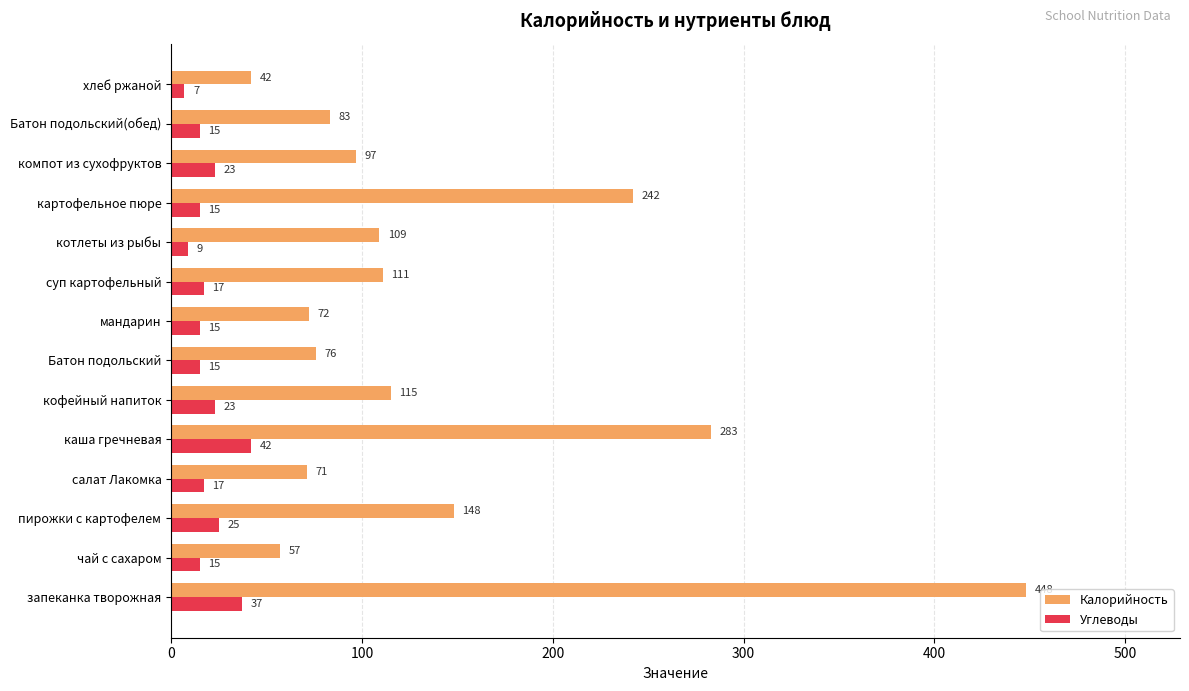

Which label corresponds to the smallest value in the chart?

хлеб ржаной